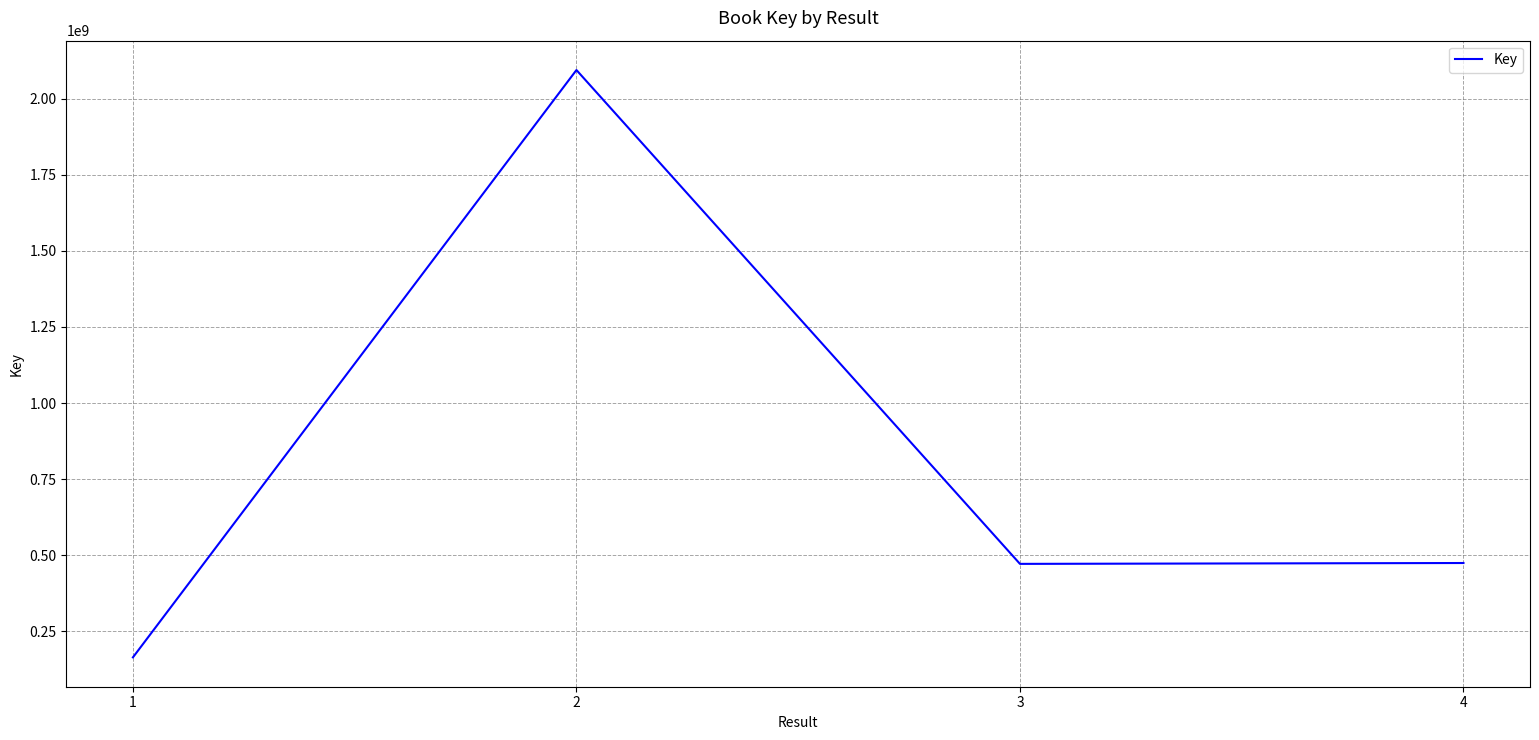

Count the number of data series in this chart.

1